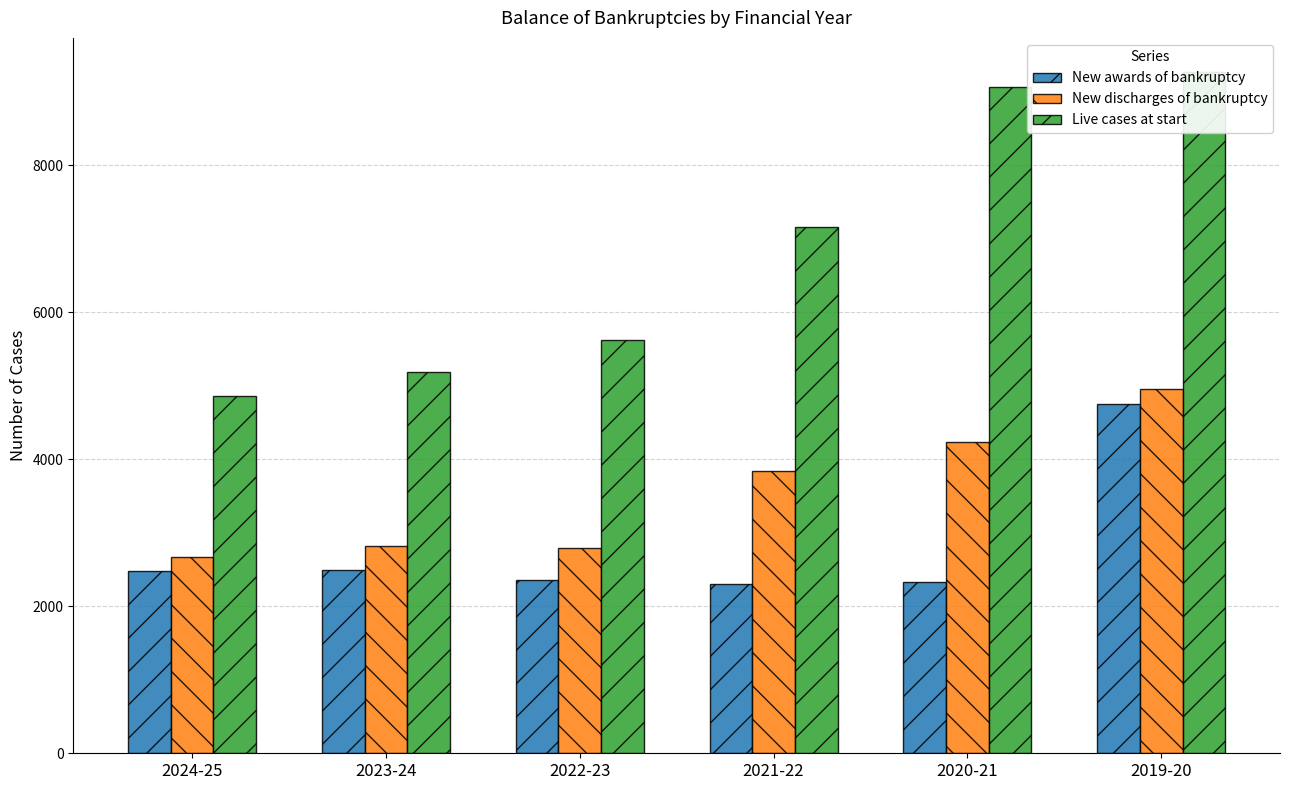

Rank the series by their maximum value, from lowest to highest.

New awards of bankruptcy, New discharges of bankruptcy, Live cases at start